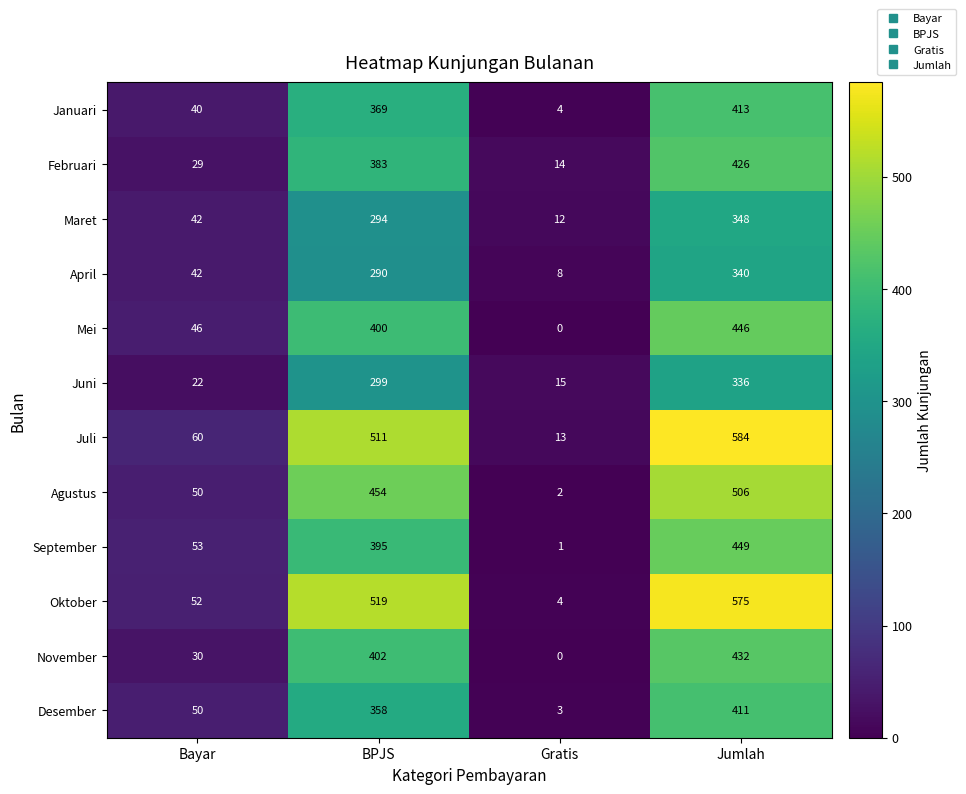

At which label does November reach its peak?

Jumlah